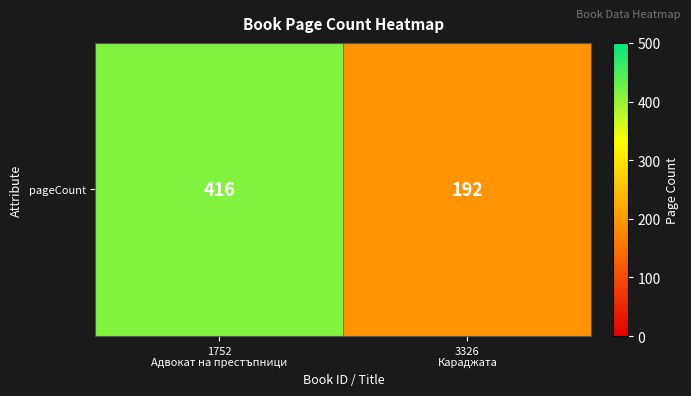

Which has a higher value, 1752
Адвокат на престъпници or 3326
Караджата?

1752
Адвокат на престъпници